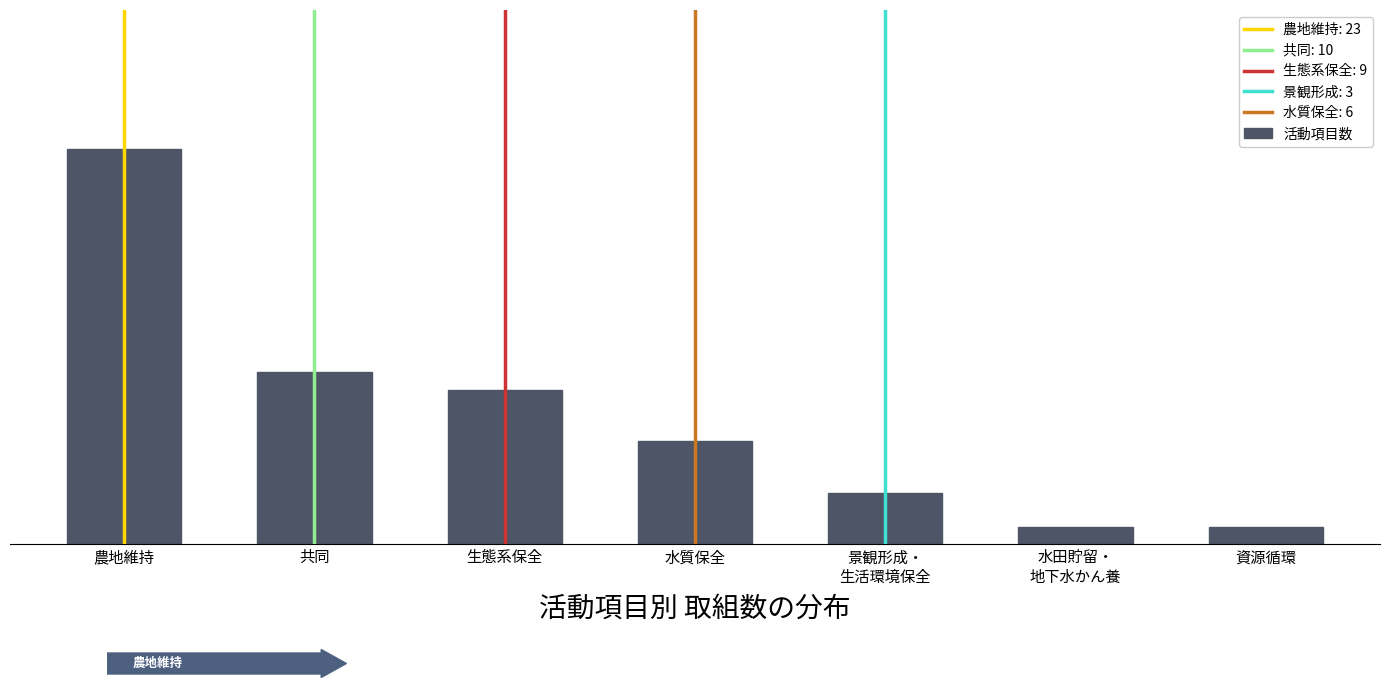

Are the bars horizontal?

No